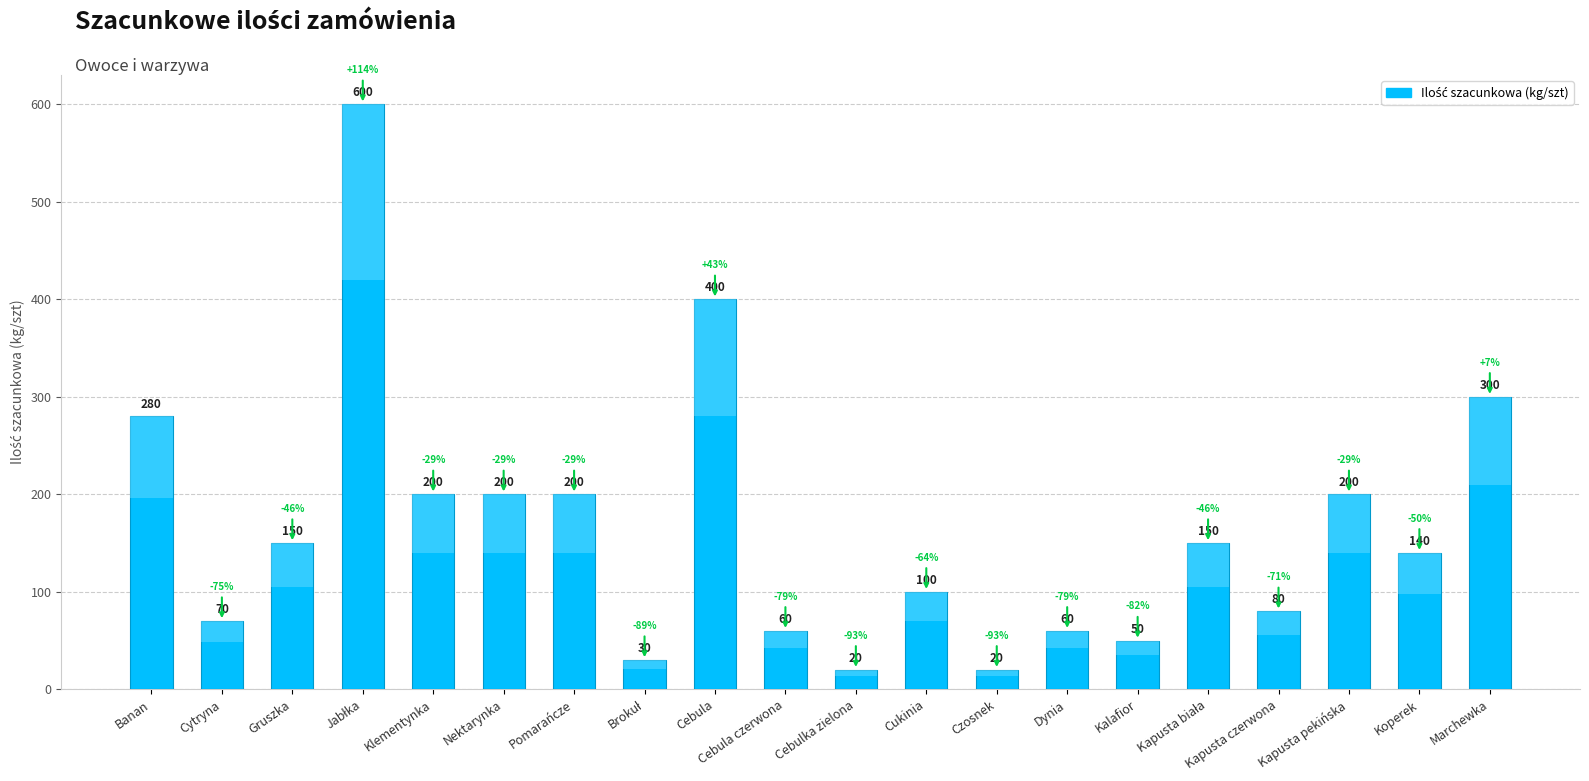

Where does the data first go above 150?

Banan